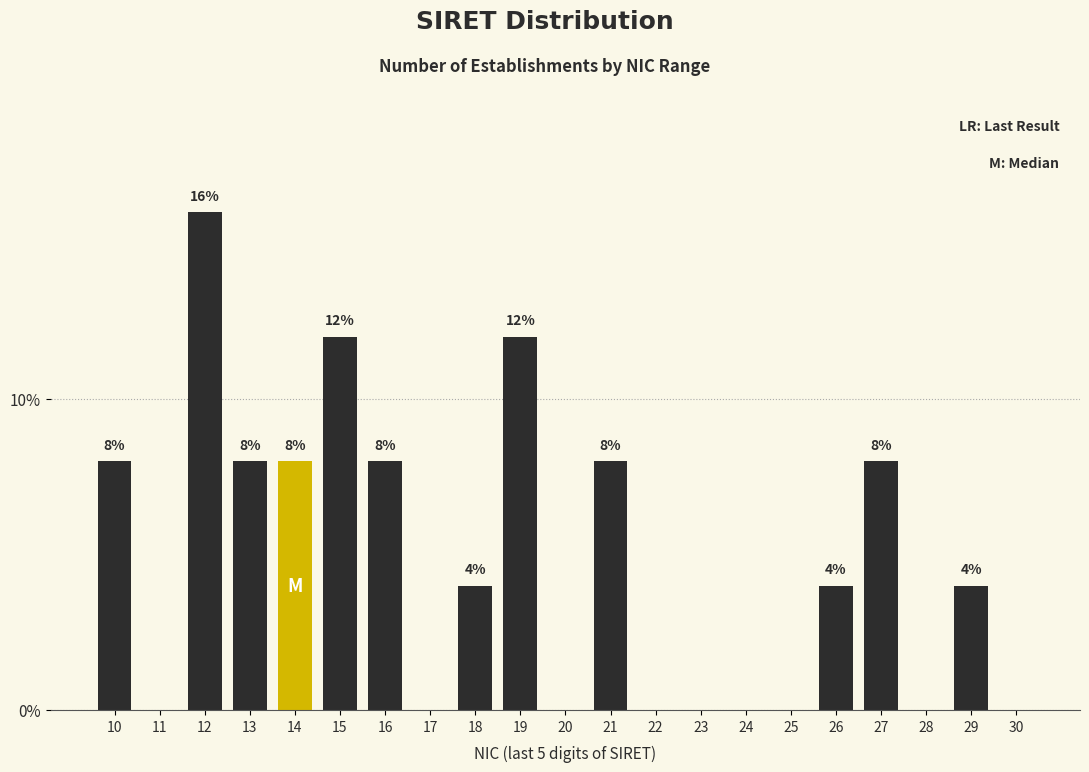

Reading left to right, extract all data points from this chart.

10=8	11=0	12=16	13=8	14=8	15=12	16=8	17=0	18=4	19=12	20=0	21=8	22=0	23=0	24=0	25=0	26=4	27=8	28=0	29=4	30=0